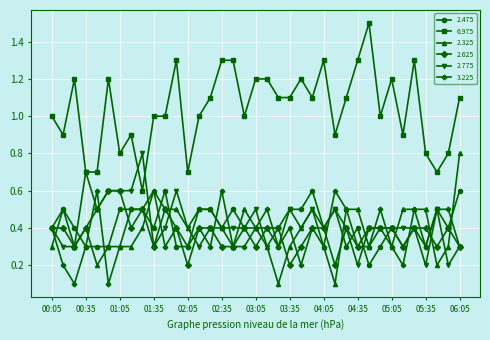

True or false: 6.975 and 3.225 intersect in this chart.

False